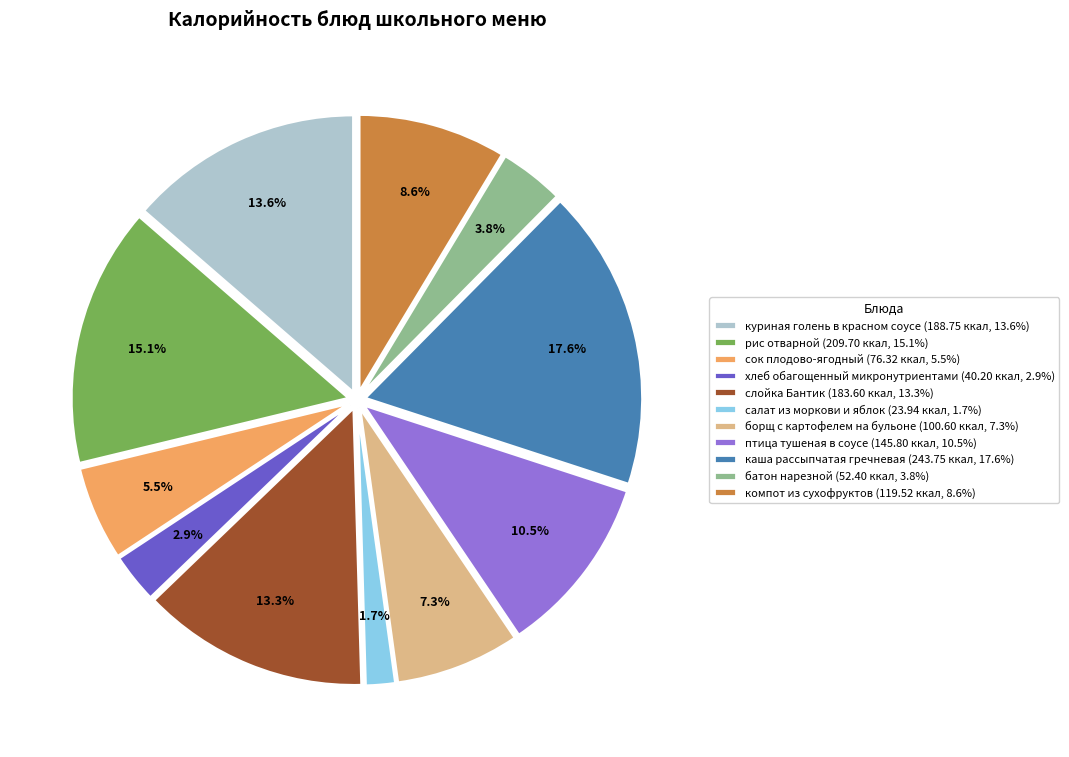

To the nearest percent, what percentage of the pie is батон нарезной?

4%